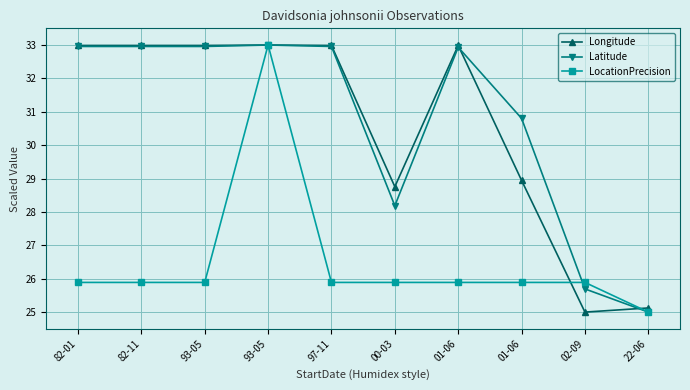

How many values in the Latitude series exceed 32?

6